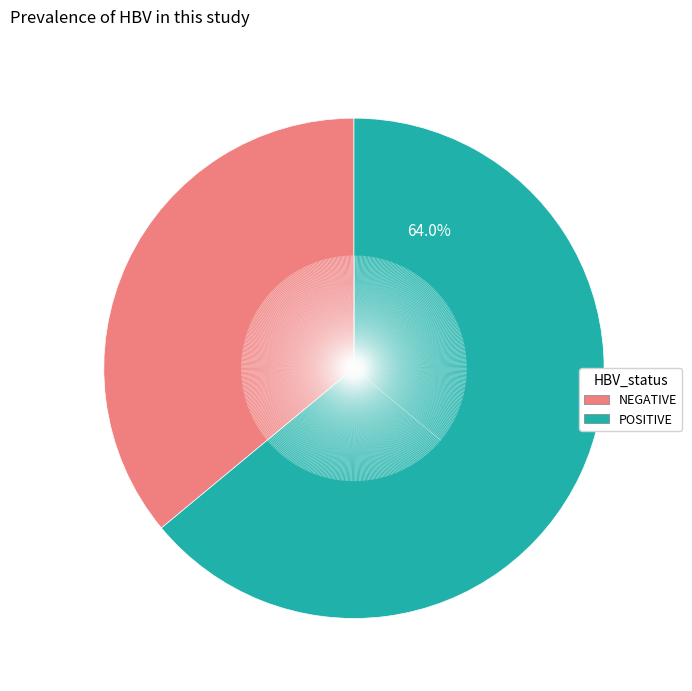

Is there any slice that represents more than half of the pie?

Yes